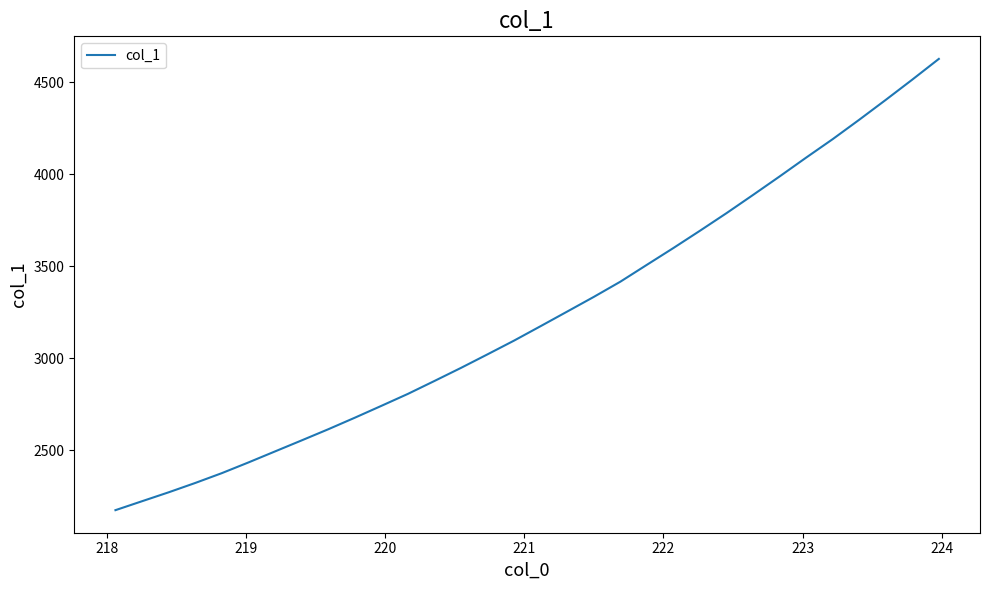

What is the difference between the maximum and minimum values?

2453.2